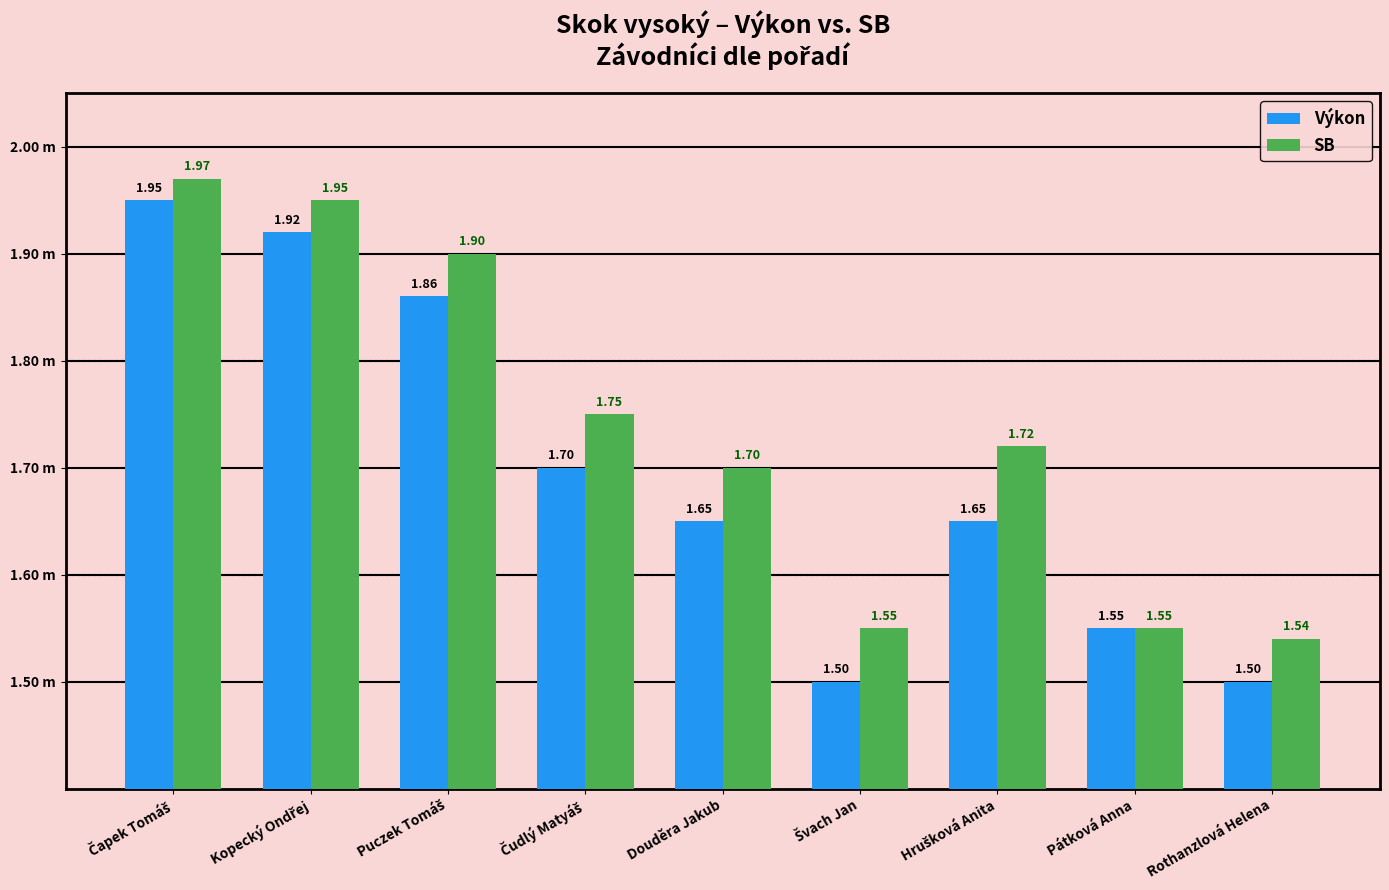

The Výkon series shows 1.1 at Hrušková Anita. True or false?

False